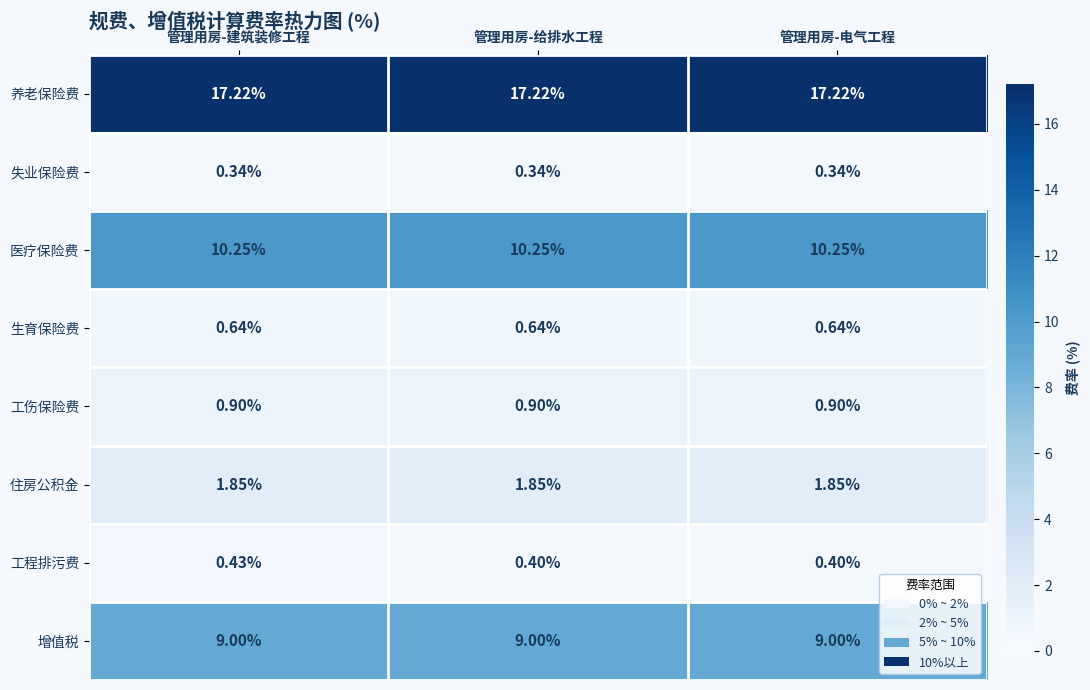

List the series in order of their peak value, highest first.

养老保险费, 医疗保险费, 增值税, 住房公积金, 工伤保险费, 生育保险费, 工程排污费, 失业保险费